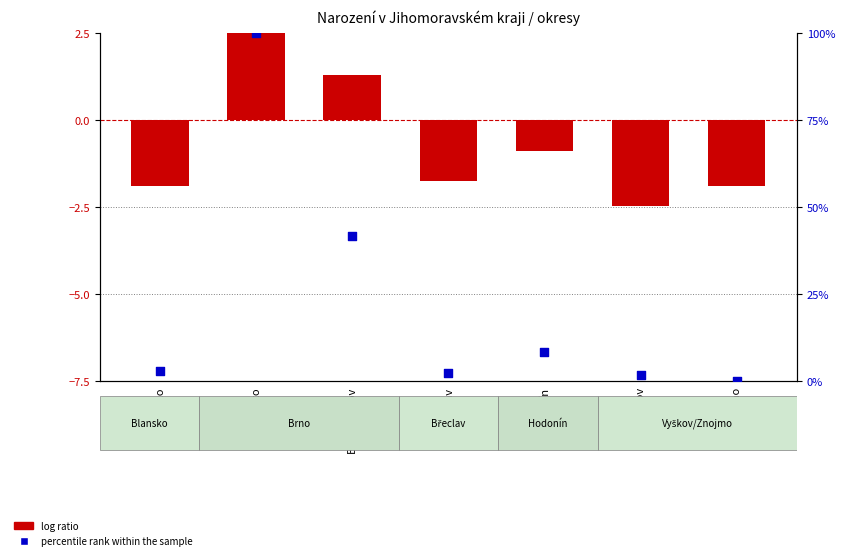

Which series has the largest total across all categories?

percentile rank within the sample